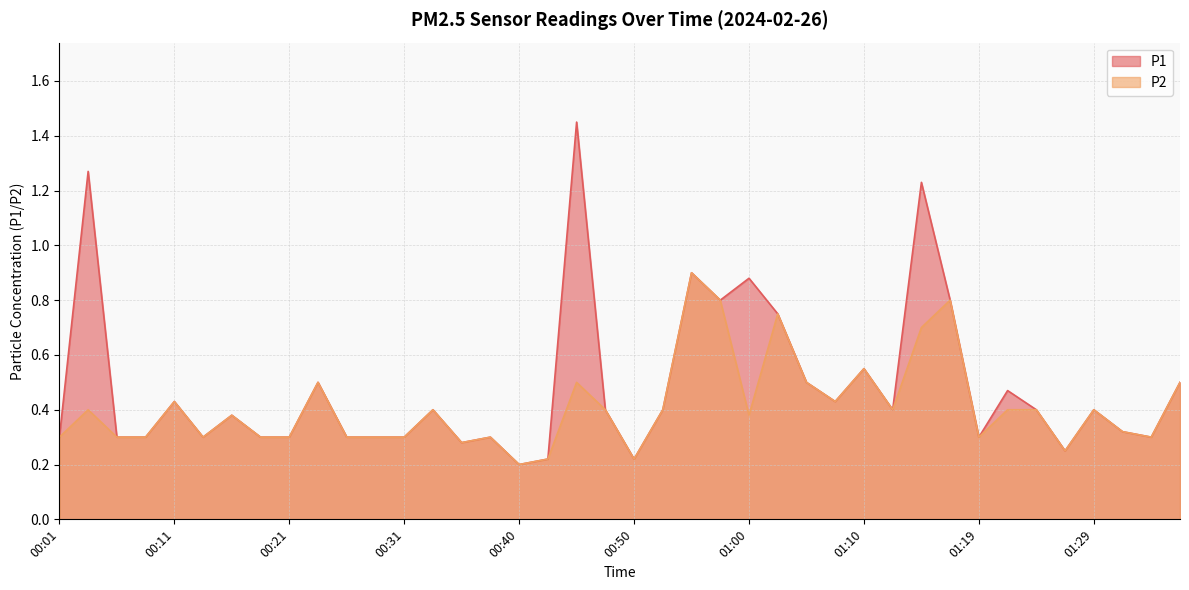

Reading left to right, what are all the values shown in this chart?

P1: 00:01=0.3	00:04=1.3	00:06=0.3	00:09=0.3	00:11=0.4	00:14=0.3	00:16=0.4	00:18=0.3	00:21=0.3	00:23=0.5	00:26=0.3	00:28=0.3	00:31=0.3	00:33=0.4	00:36=0.3	00:38=0.3	00:40=0.2	00:43=0.2	00:45=1.4	00:48=0.4	00:50=0.2	00:53=0.4	00:55=0.9	00:57=0.8	01:00=0.9	01:02=0.8	01:05=0.5	01:07=0.4	01:10=0.6	01:12=0.4	01:14=1.2	01:17=0.8	01:19=0.3	01:22=0.5	01:24=0.4	01:27=0.2	01:29=0.4	01:31=0.3	01:34=0.3	01:36=0.5
P2: 00:01=0.3	00:04=0.4	00:06=0.3	00:09=0.3	00:11=0.4	00:14=0.3	00:16=0.4	00:18=0.3	00:21=0.3	00:23=0.5	00:26=0.3	00:28=0.3	00:31=0.3	00:33=0.4	00:36=0.3	00:38=0.3	00:40=0.2	00:43=0.2	00:45=0.5	00:48=0.4	00:50=0.2	00:53=0.4	00:55=0.9	00:57=0.8	01:00=0.4	01:02=0.8	01:05=0.5	01:07=0.4	01:10=0.6	01:12=0.4	01:14=0.7	01:17=0.8	01:19=0.3	01:22=0.4	01:24=0.4	01:27=0.2	01:29=0.4	01:31=0.3	01:34=0.3	01:36=0.5